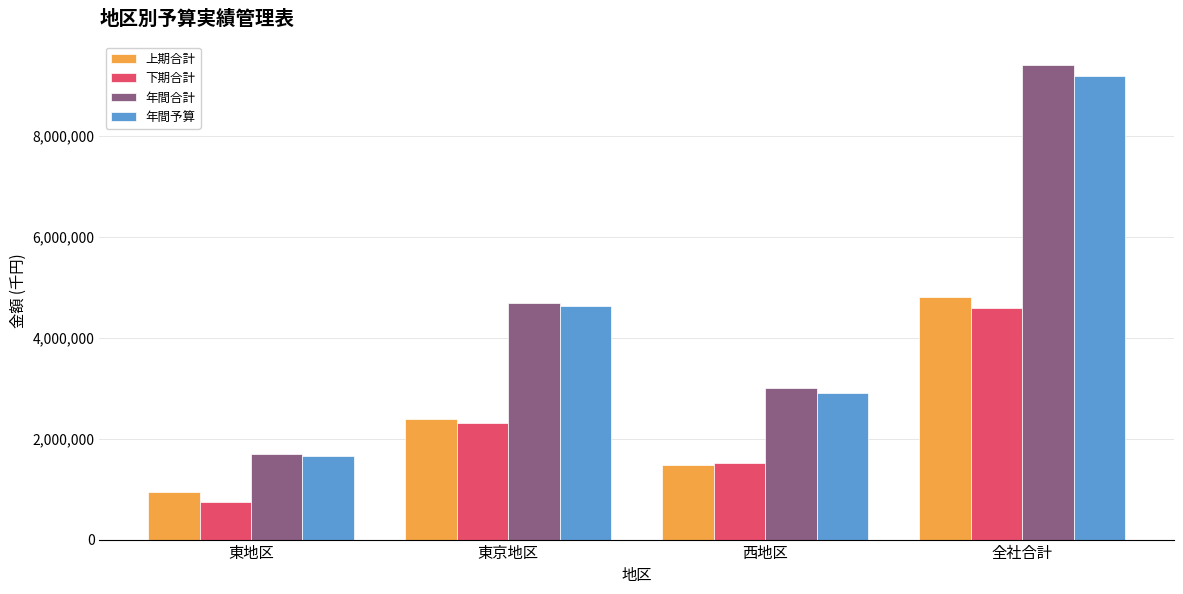

What is the total value across all series at 全社合計?

27981000